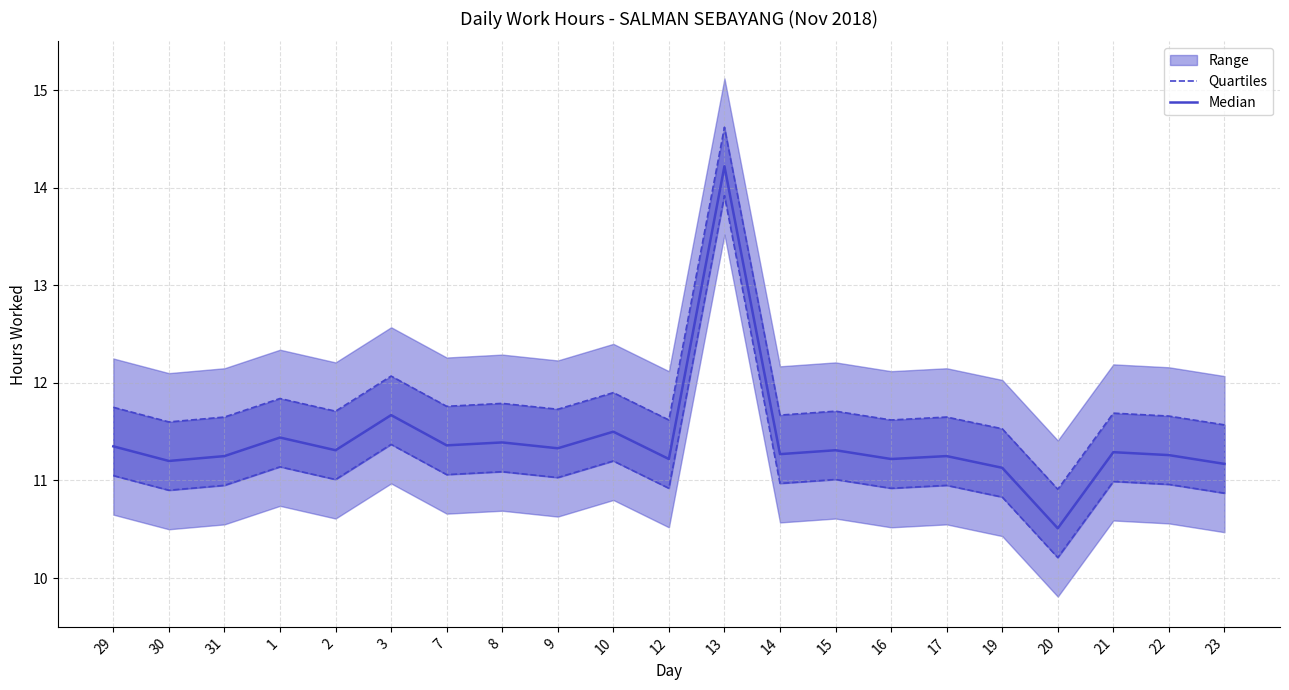

What is the total value across all series at 21?

22.3